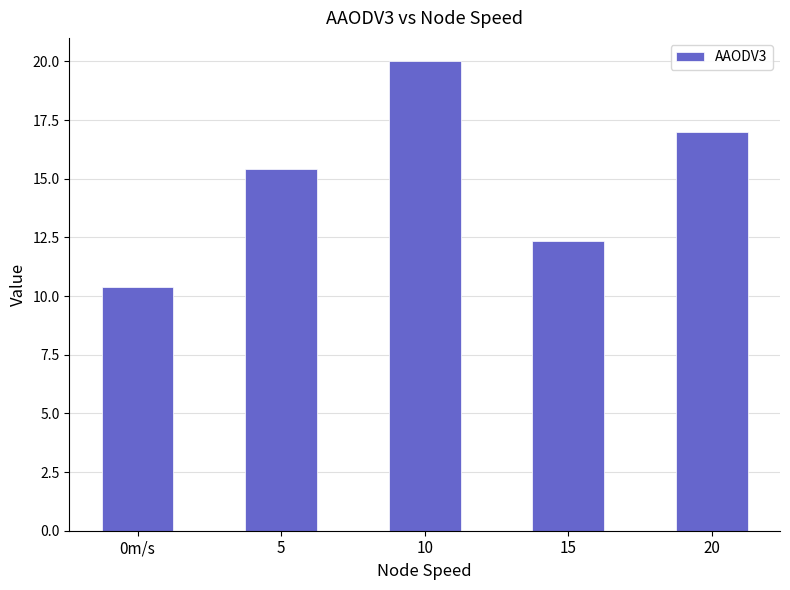

Approximately how many times larger is the value at 20 compared to 15?

1.4